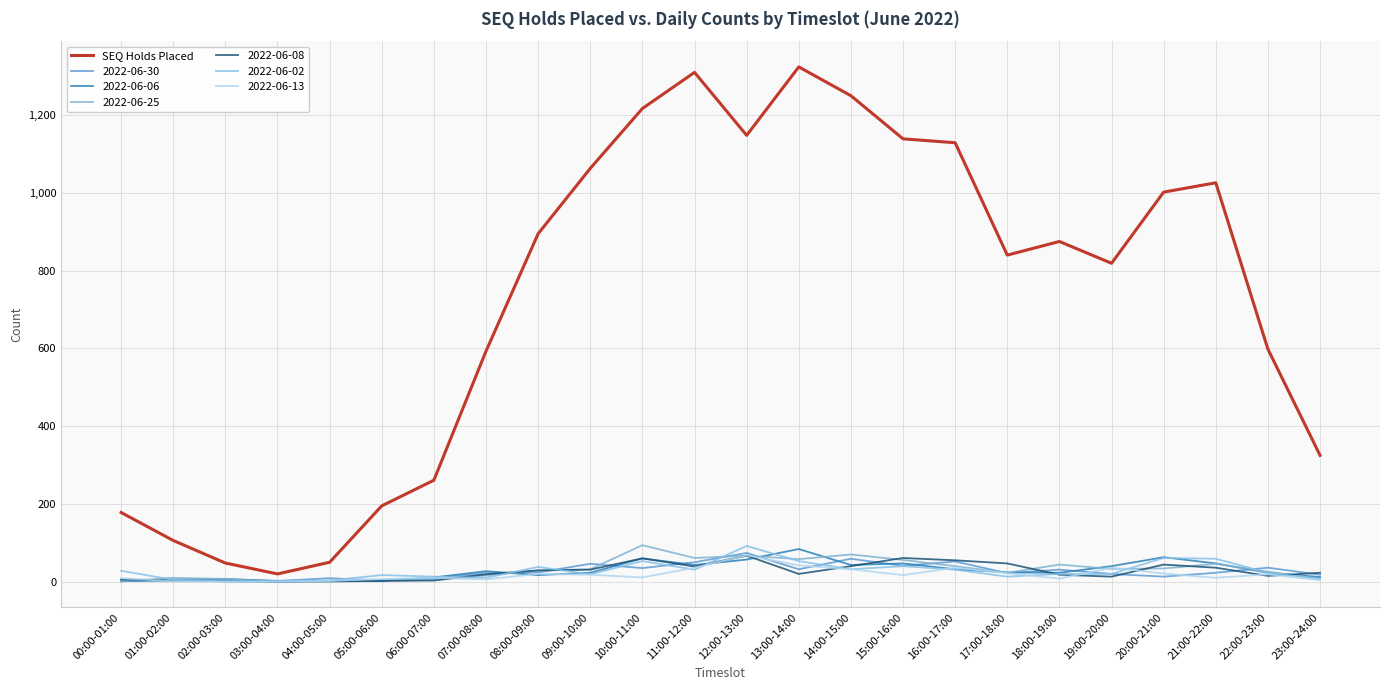

How many lines are shown in the chart?

7